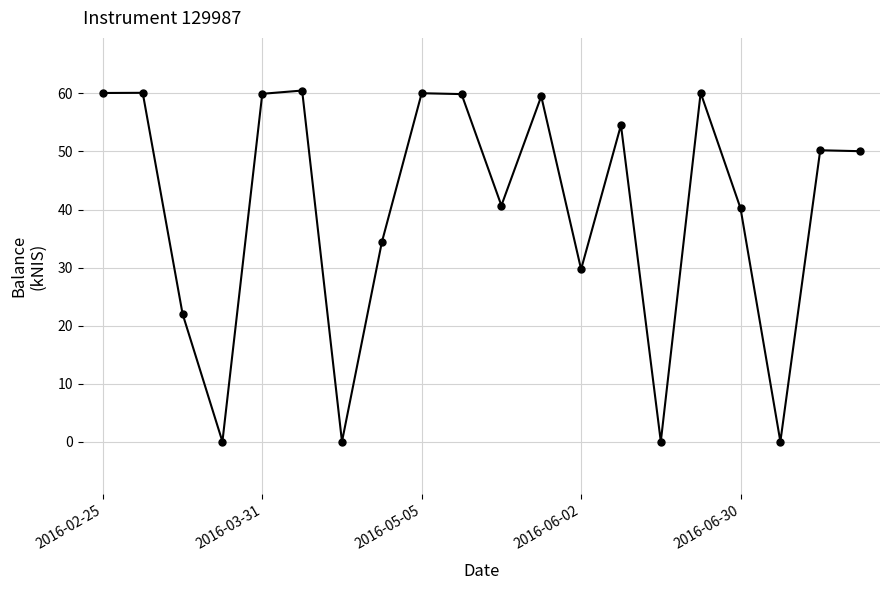

What is the maximum value shown in the chart?

60.5